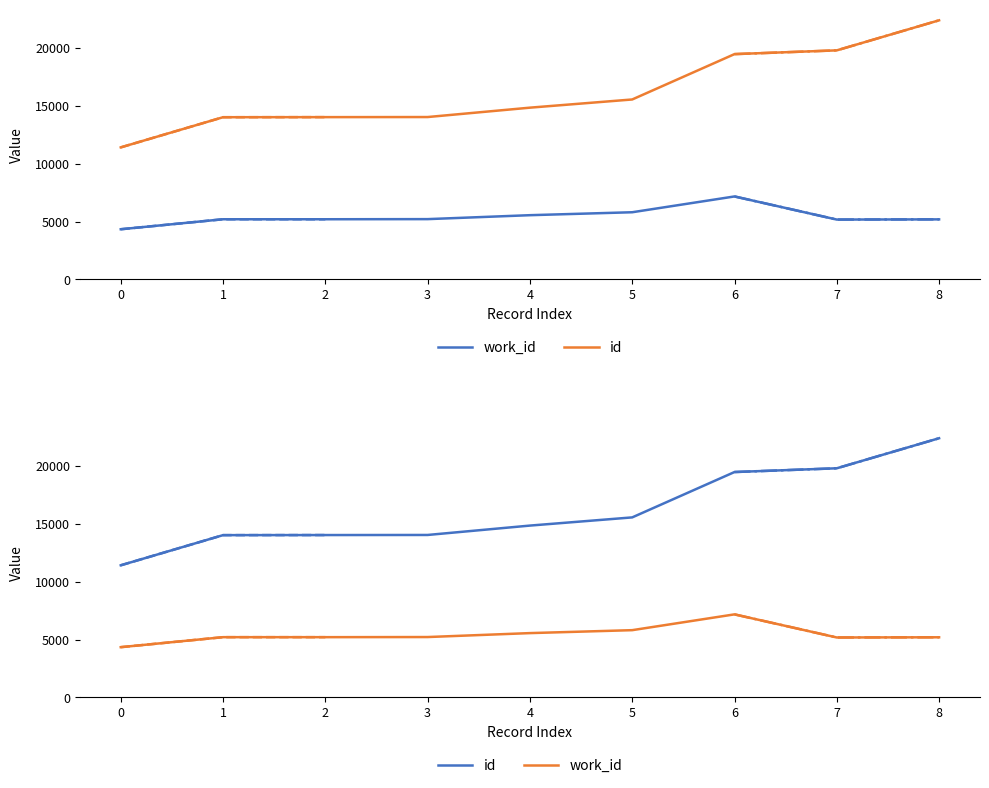

Which series changed the most between 3 and 5?

id